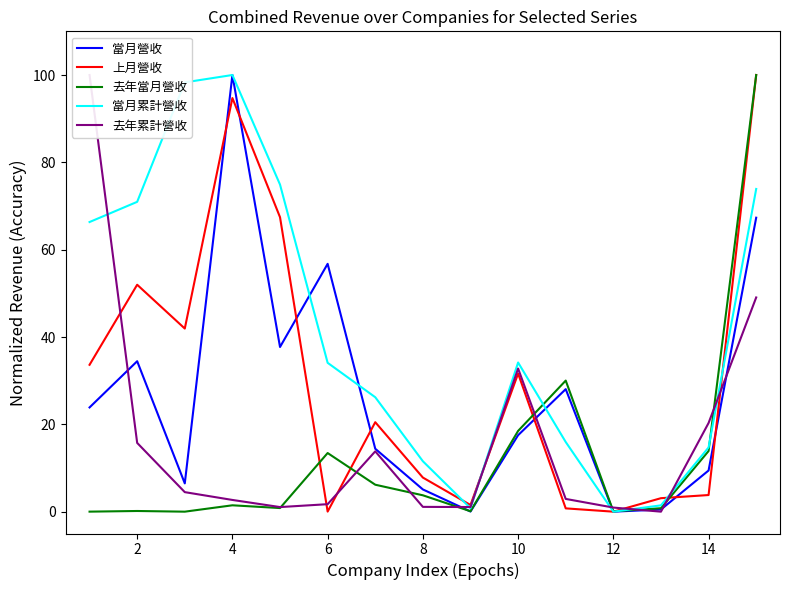

How many lines are shown in the chart?

5